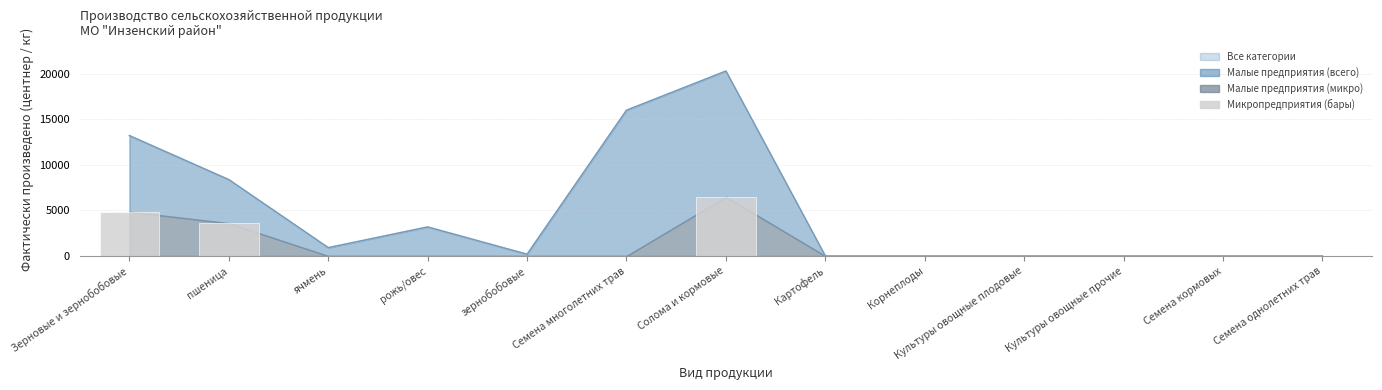

How many data points does each series have?

13